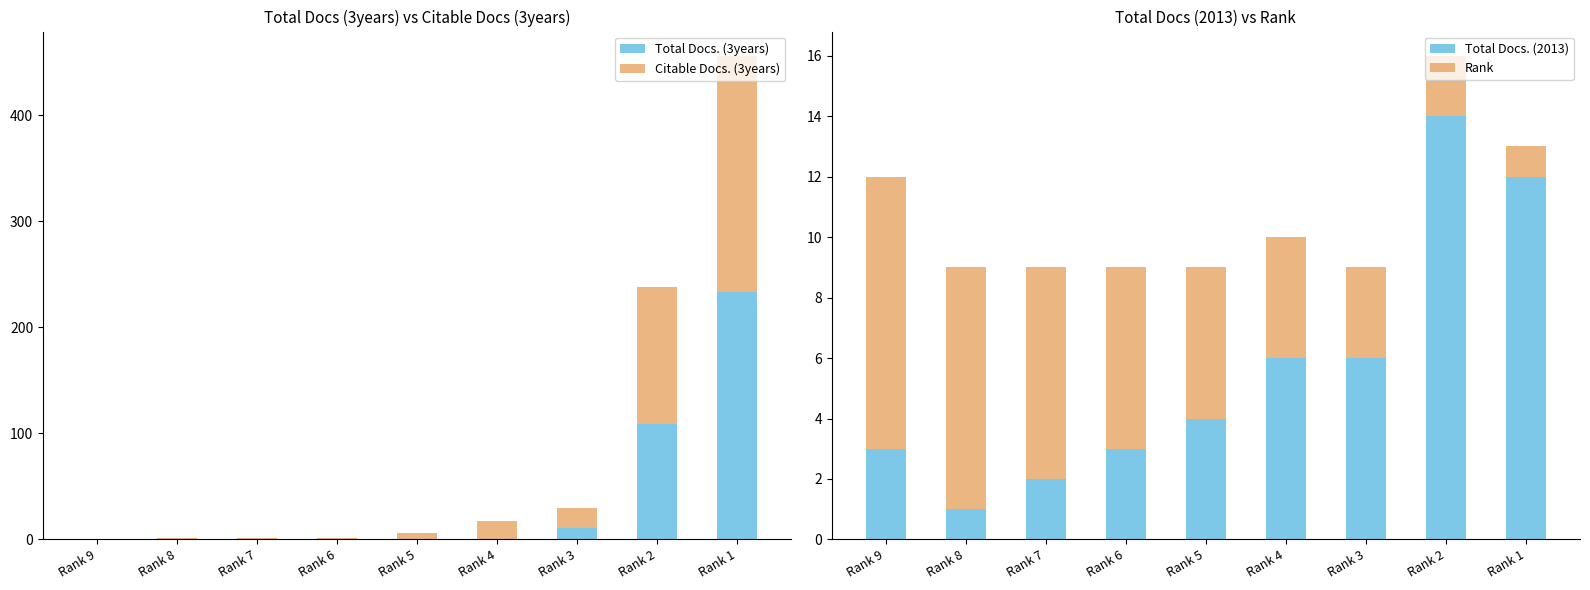

At which category does the chart reach its peak across all series?

Rank 1